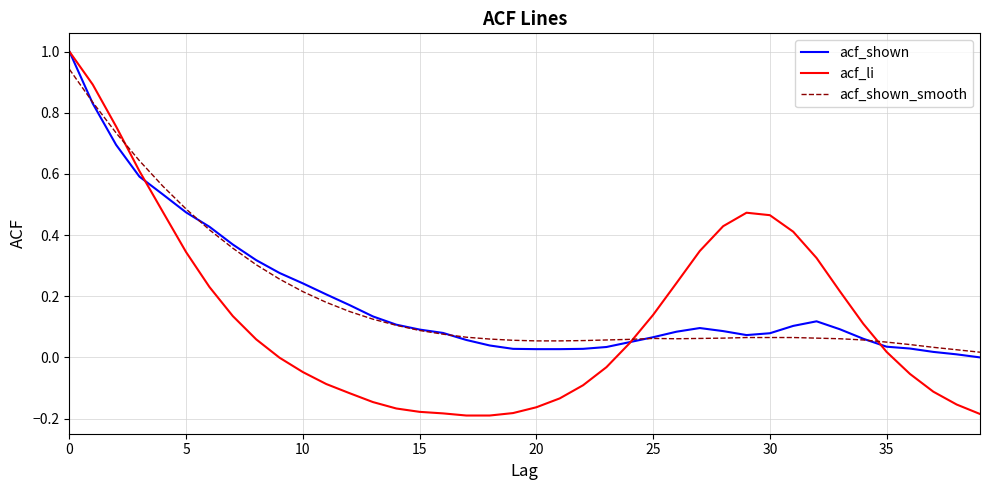

Which series has the widest spread of values?

acf_li